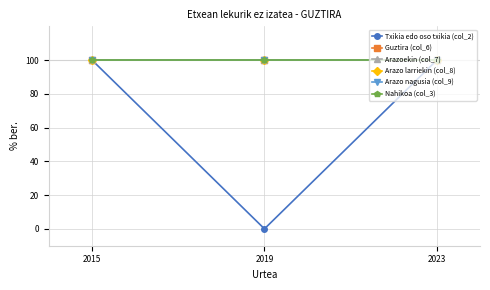

Which series has the widest spread of values?

Txikia edo oso txikia (col_2)